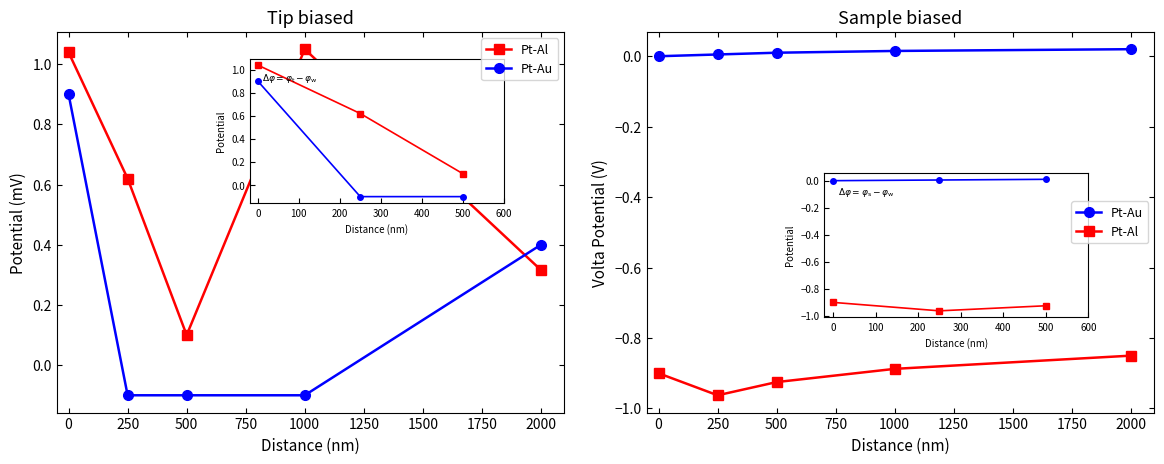

What is the value of the Pt-Al point at the 4th from the left?

-0.9